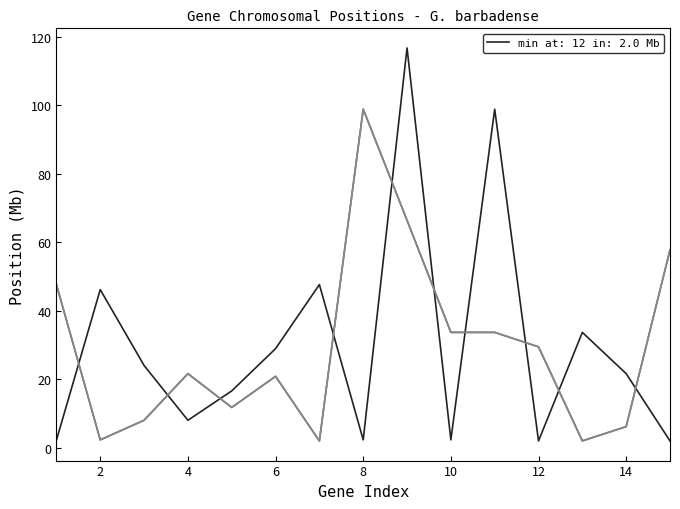

What is the greatest value displayed?

116.7